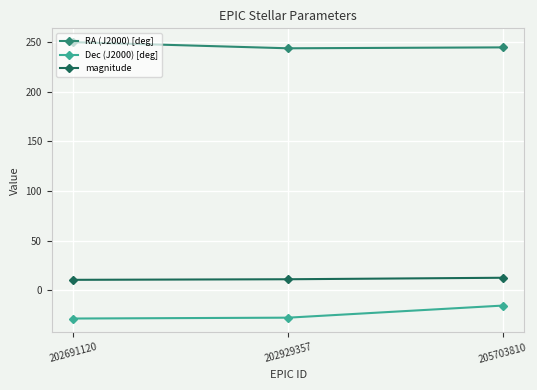

What is the smallest value displayed?

-28.7